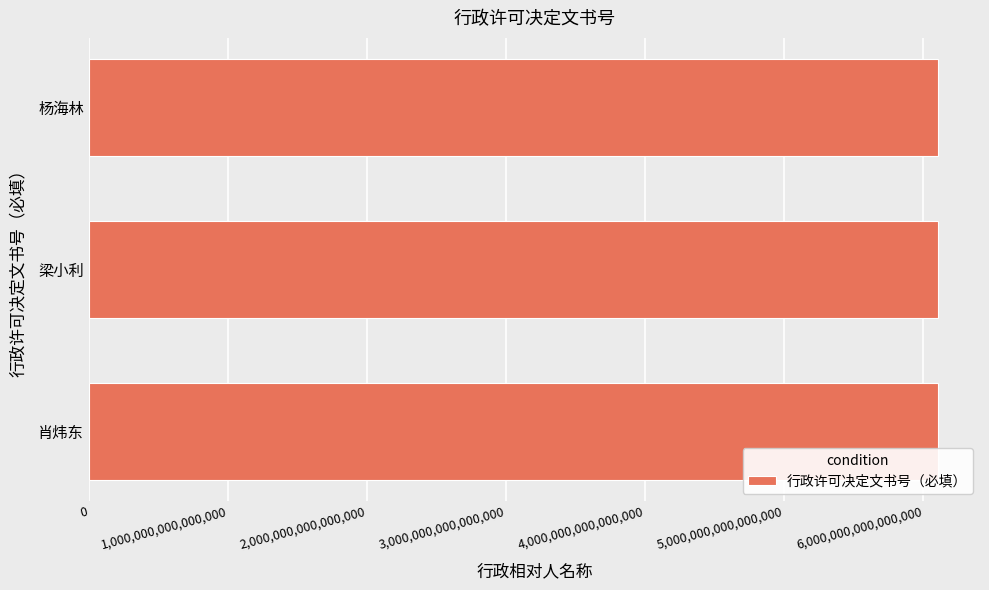

Approximately how many times larger is the value at 梁小利 compared to 杨海林?

1.0